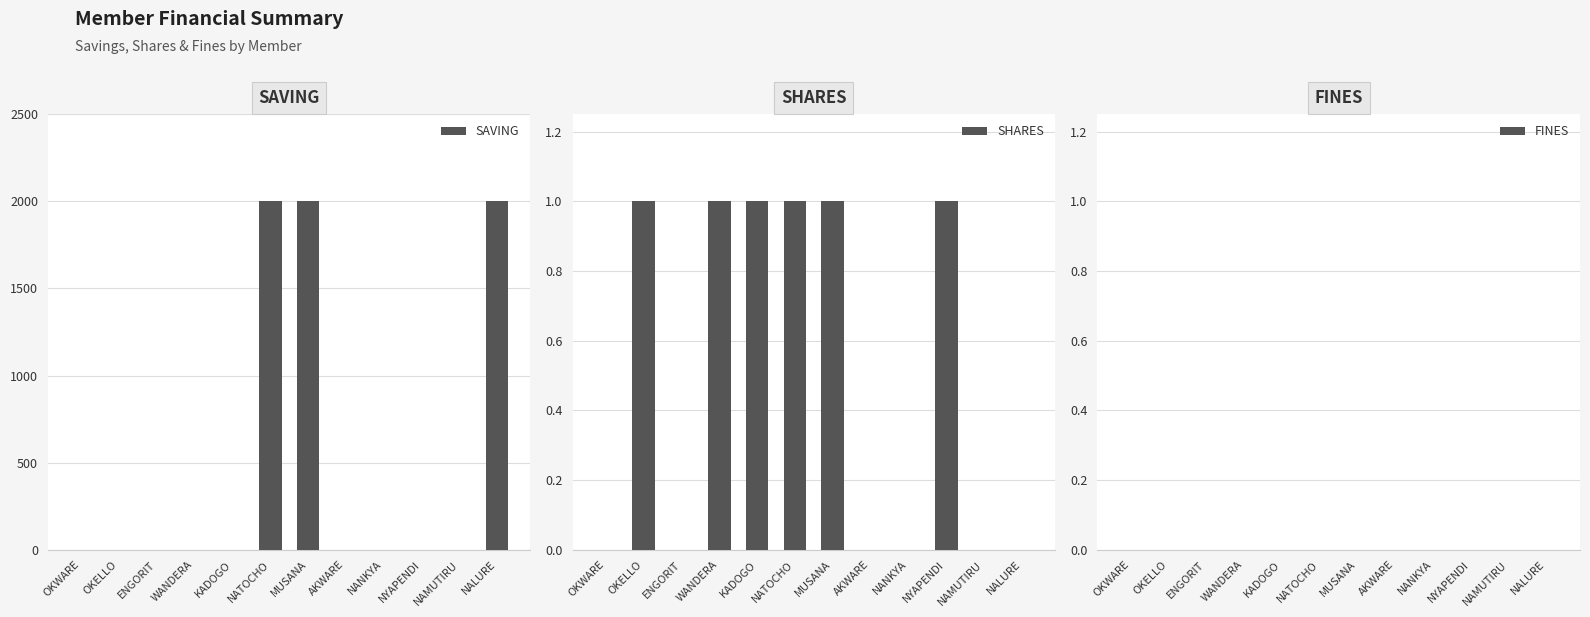

What is the label of the 7th bar from the left?

MUSANA